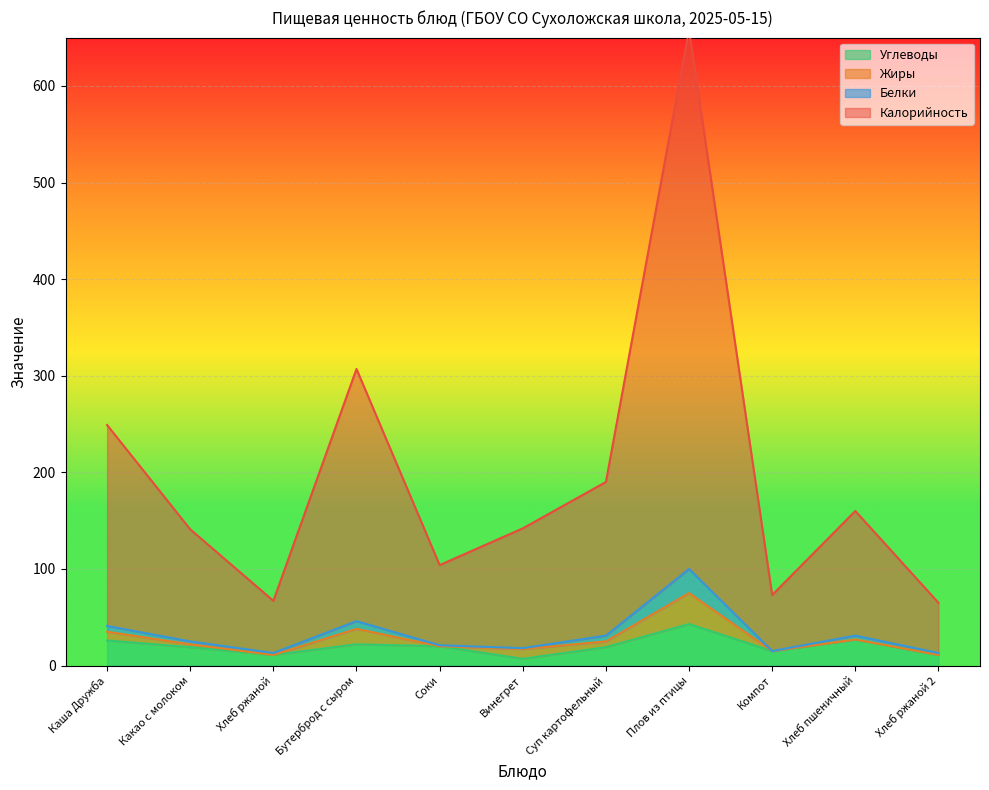

Which category has the lowest value in the Углеводы series?

Винегрет